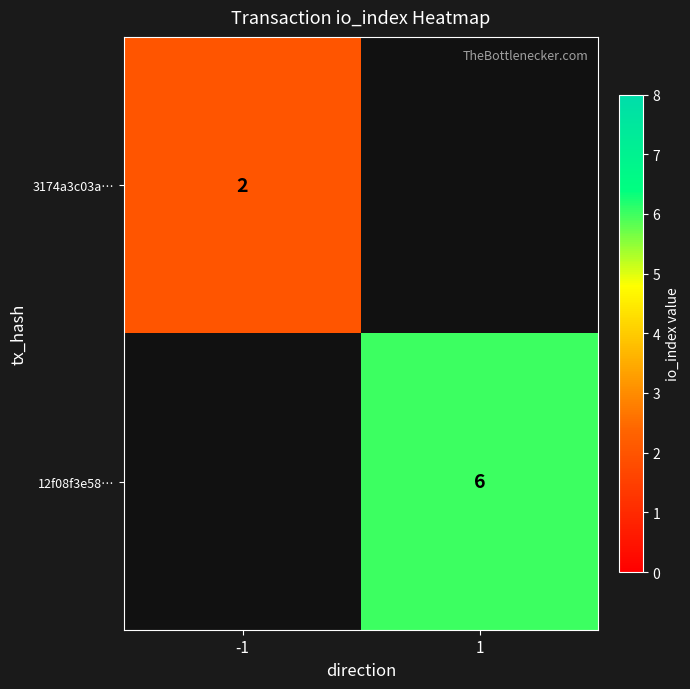

What is the minimum value shown in the chart?

2.0